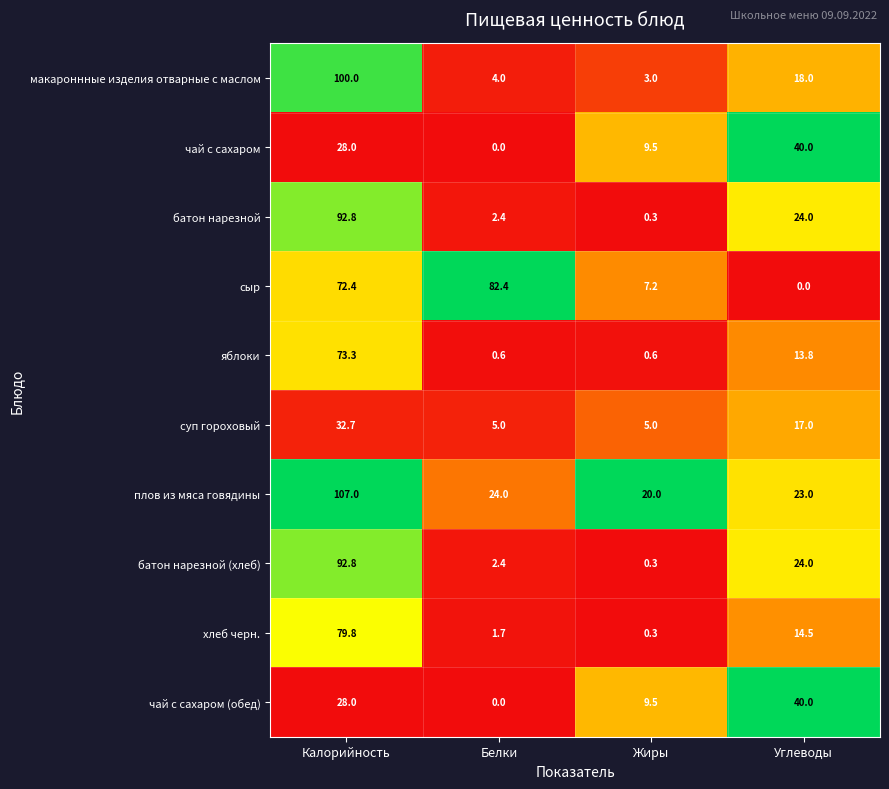

What is the spread (max minus min) of values at Белки?

82.4